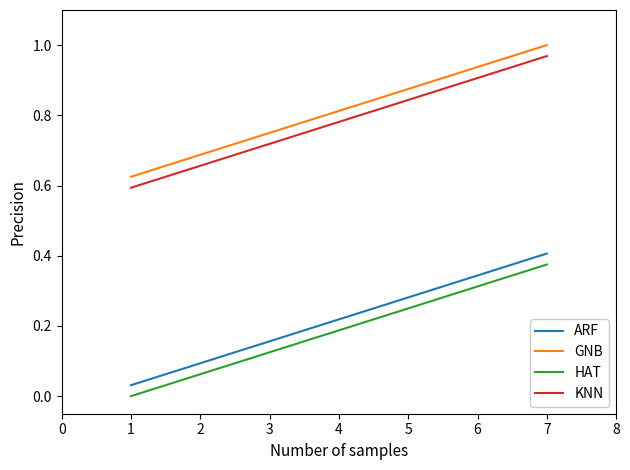

At which category does the chart reach its peak across all series?

7